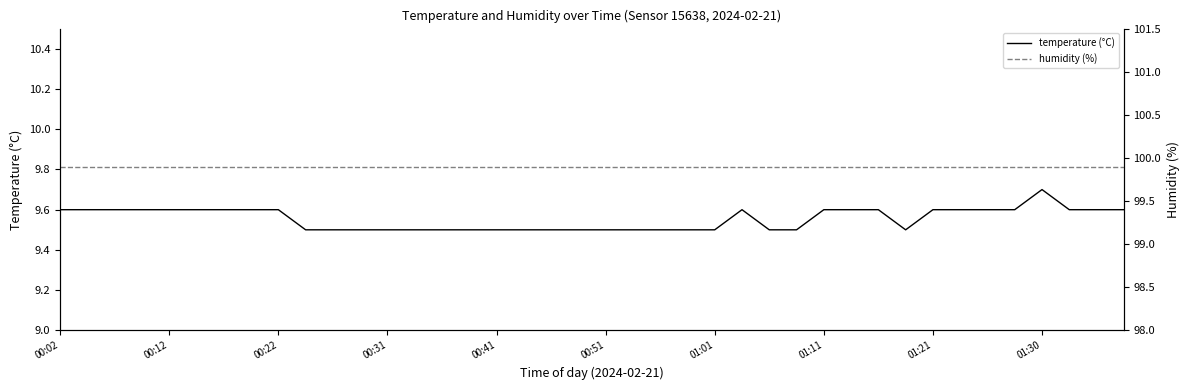

Which series has the largest total across all categories?

humidity (%)